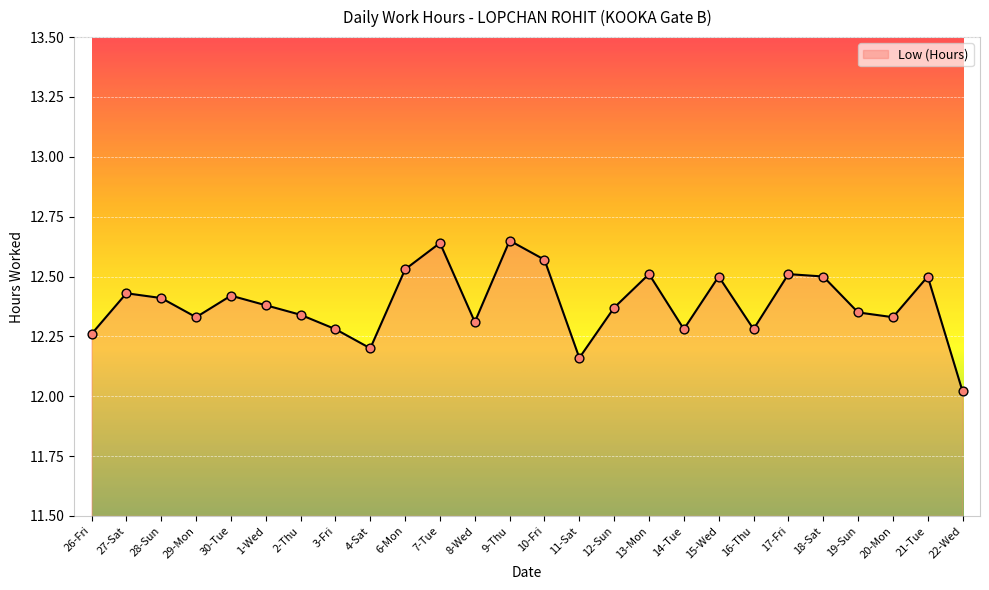

Approximately how many times larger is the value at 1-Wed compared to 6-Mon?

1.0